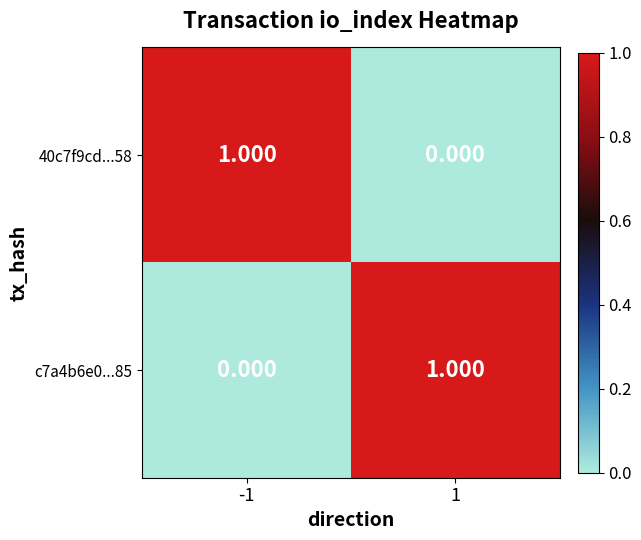

Is the value of c7a4b6e0...85 at 1 greater than the value of 40c7f9cd...58 at 1?

Yes